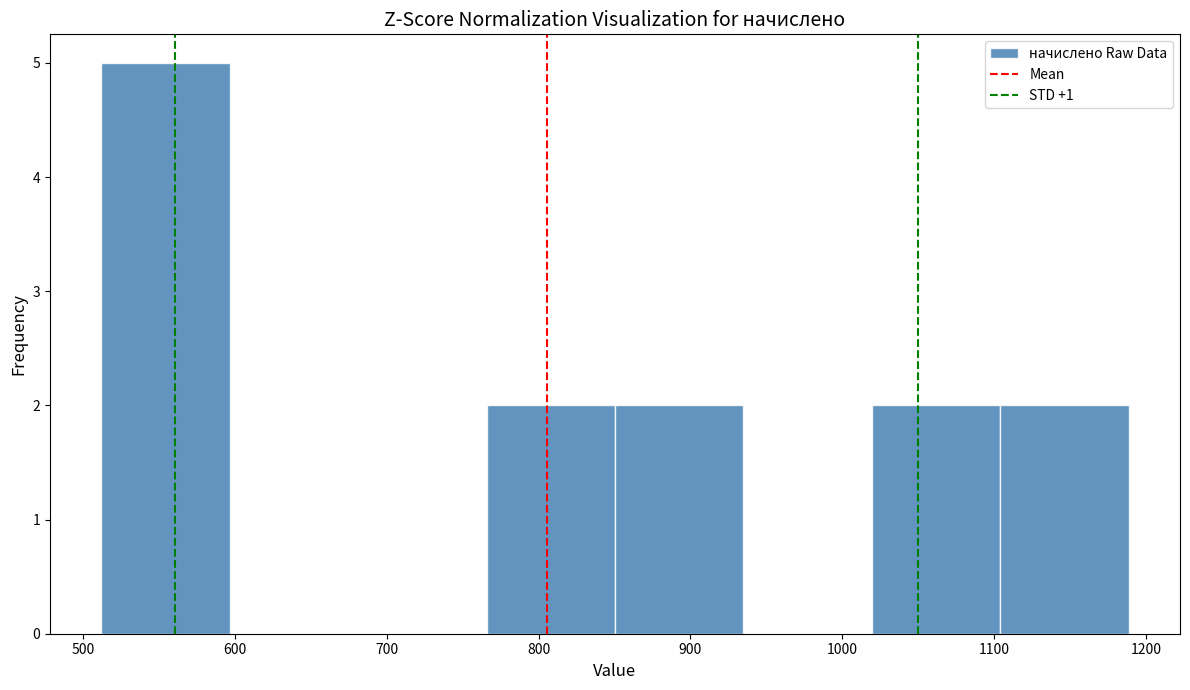

How tall is the bar that spans 770 to 850 on the x-axis? Neither the bar edges nor the heights are printed on the chart, so give them approximately, as read against the axes.

2